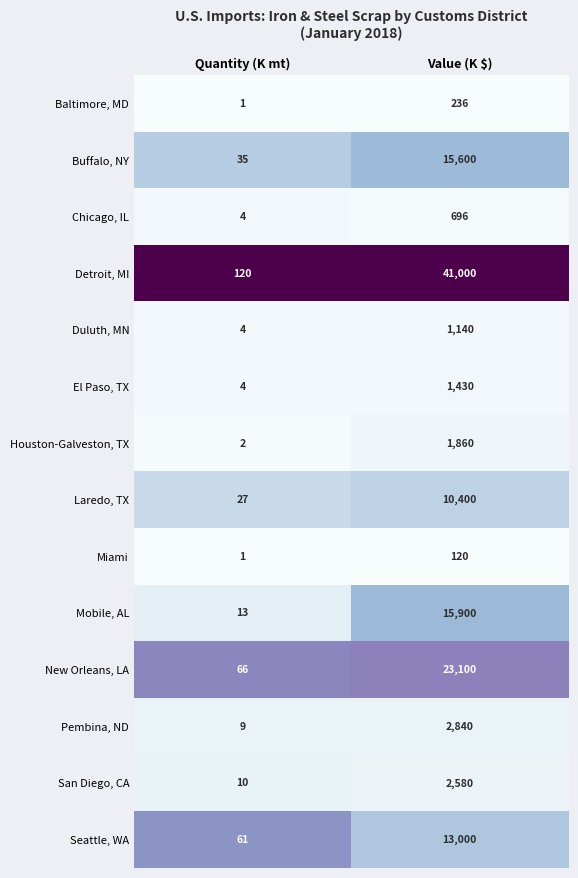

How many series are shown in this chart?

14